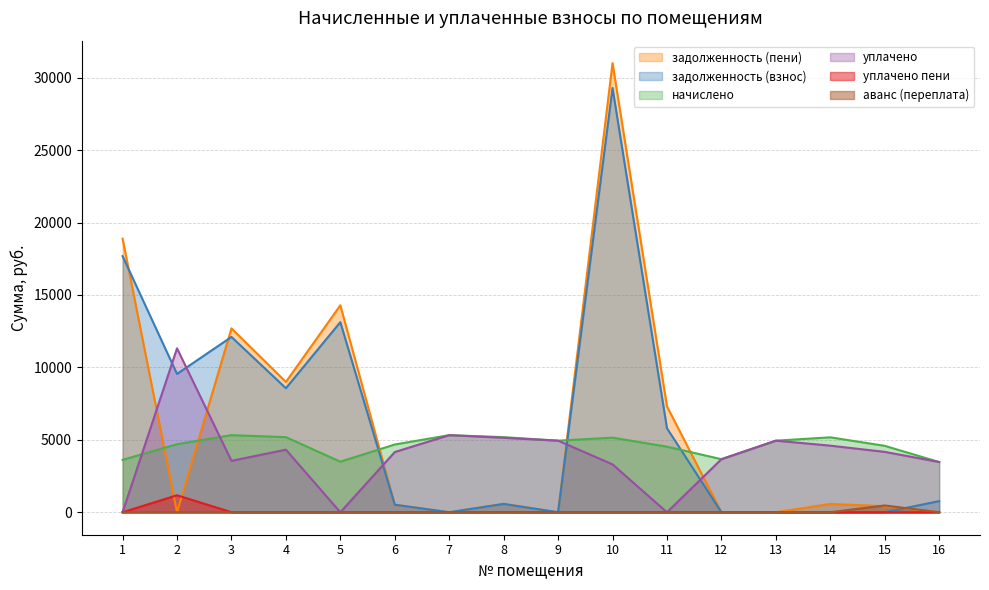

The value of задолженность (пени) at 9 is 0.0. True or false?

True